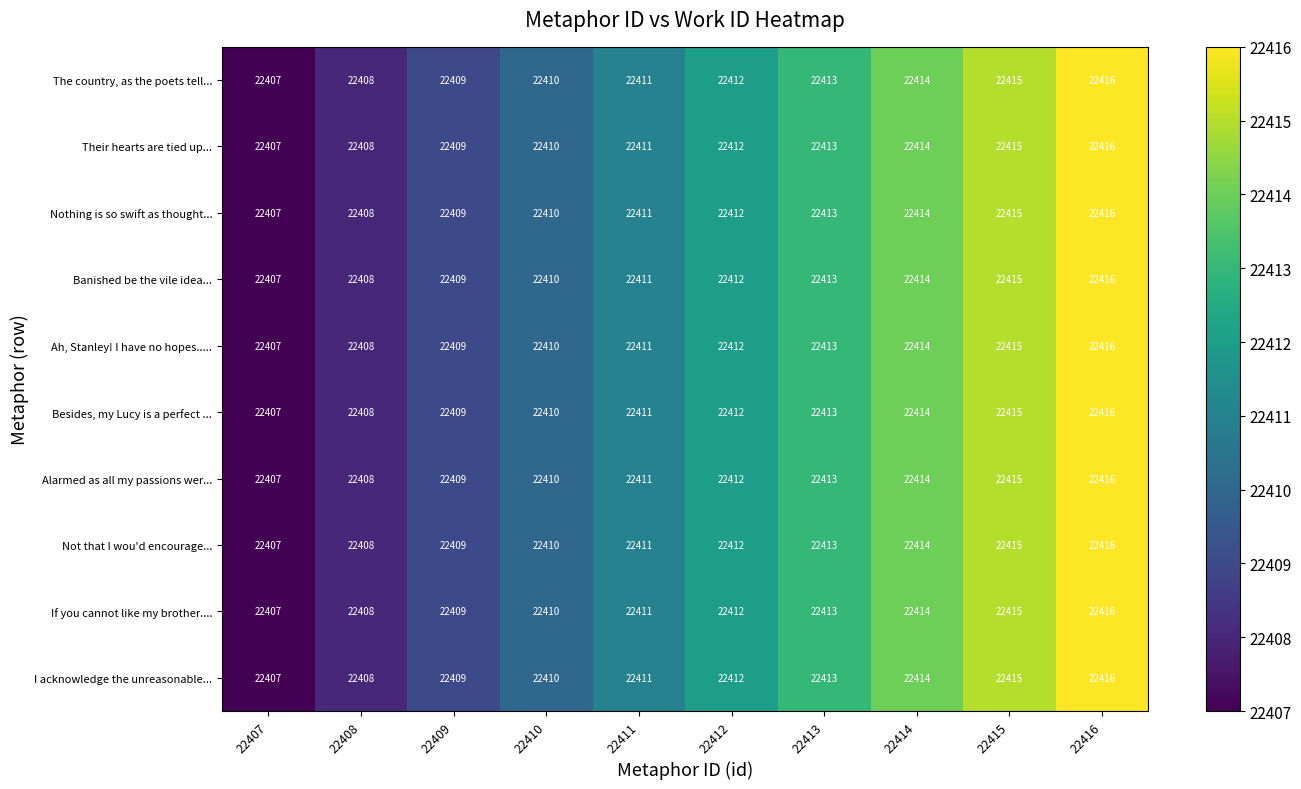

What is the difference between the second highest and second lowest values in the Their hearts are tied up... series?

7